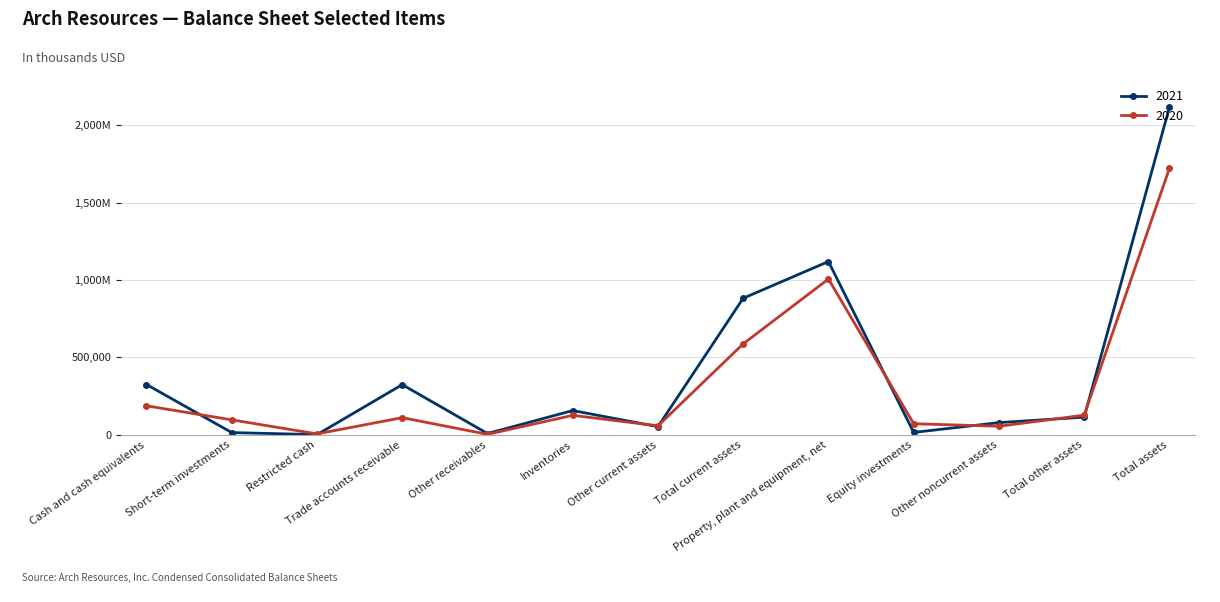

At which label does 2020 first exceed 110869?

Cash and cash equivalents